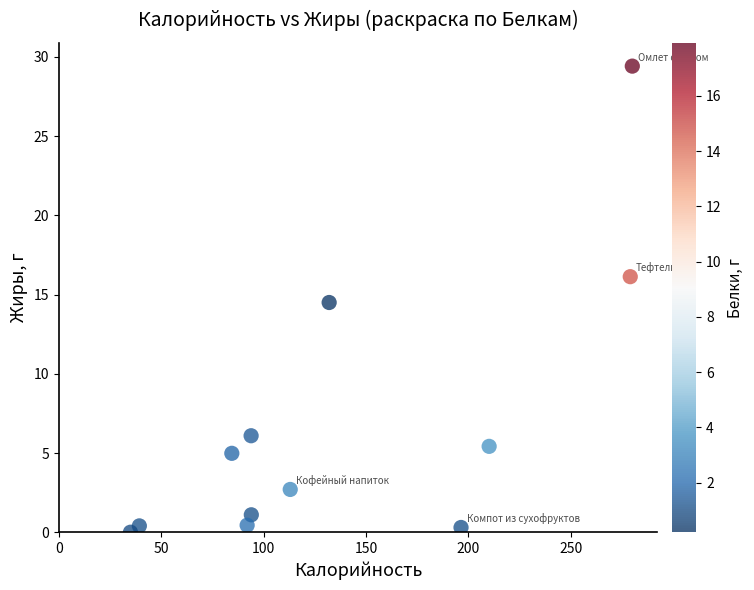

What Y value in the scatter plot is closest to 14?

14.5